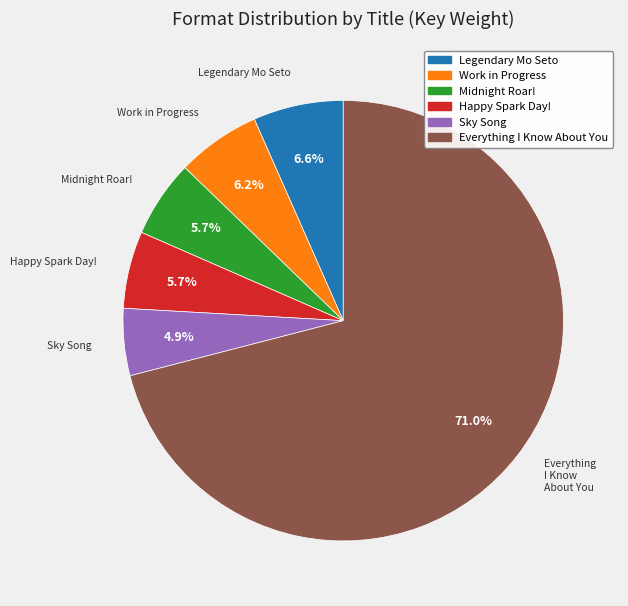

Combined, what portion of the pie is Legendary Mo Seto and Sky Song?

11.5%